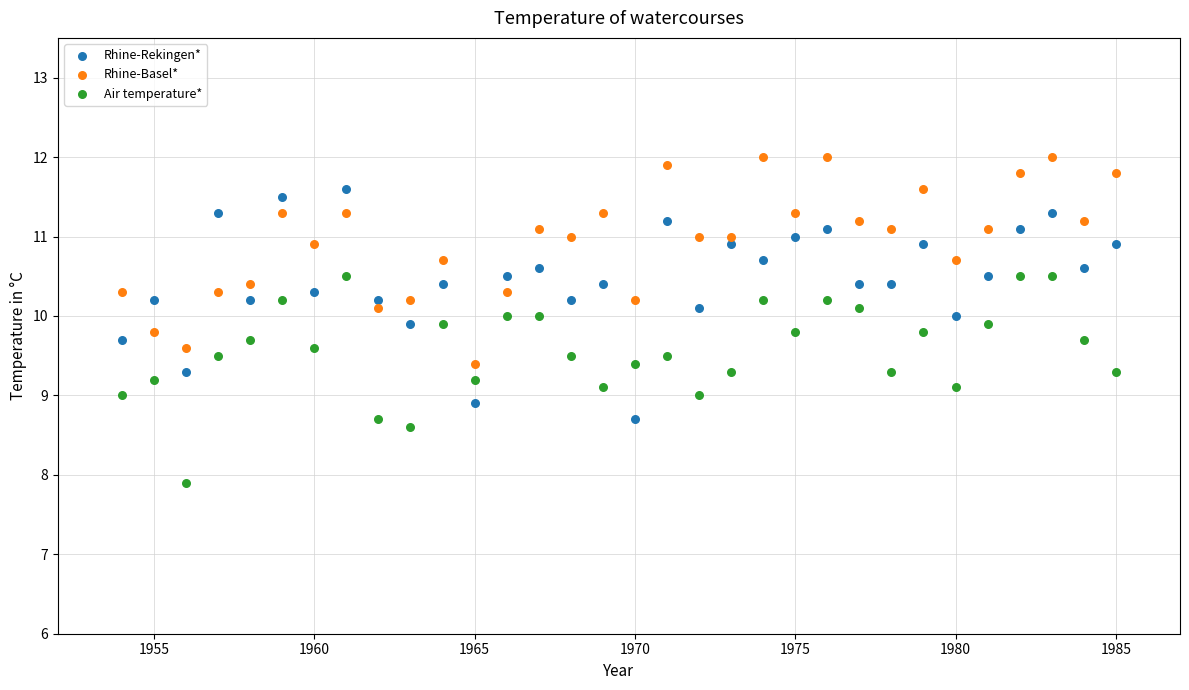

What are all the series names shown in the legend?

Rhine-Rekingen*, Rhine-Basel*, Air temperature*